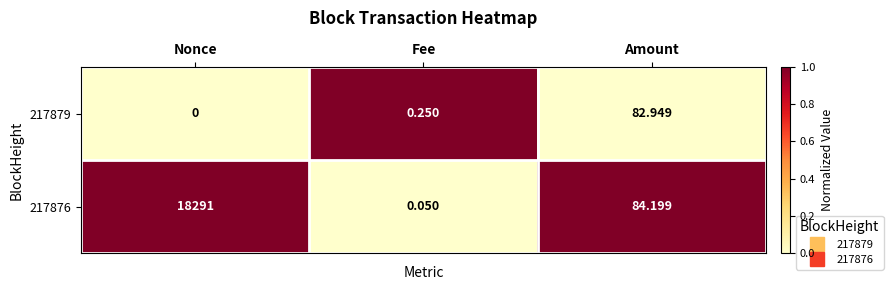

Rank the categories by 217876 value from highest to lowest.

Nonce, Amount, Fee